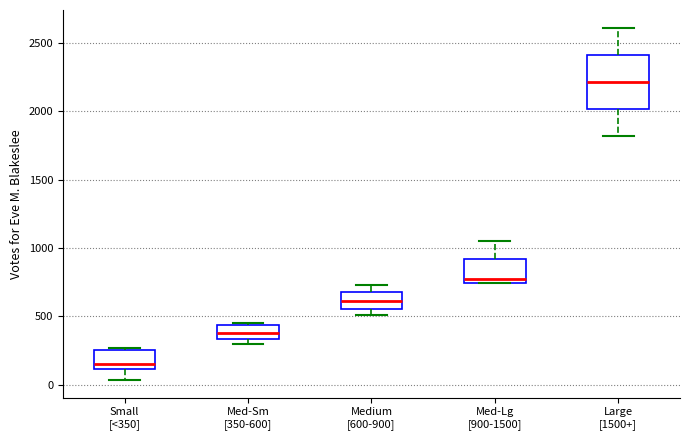

Comparing the boxes themselves (not the whiskers), which one is the tallest?

Large [1500+]